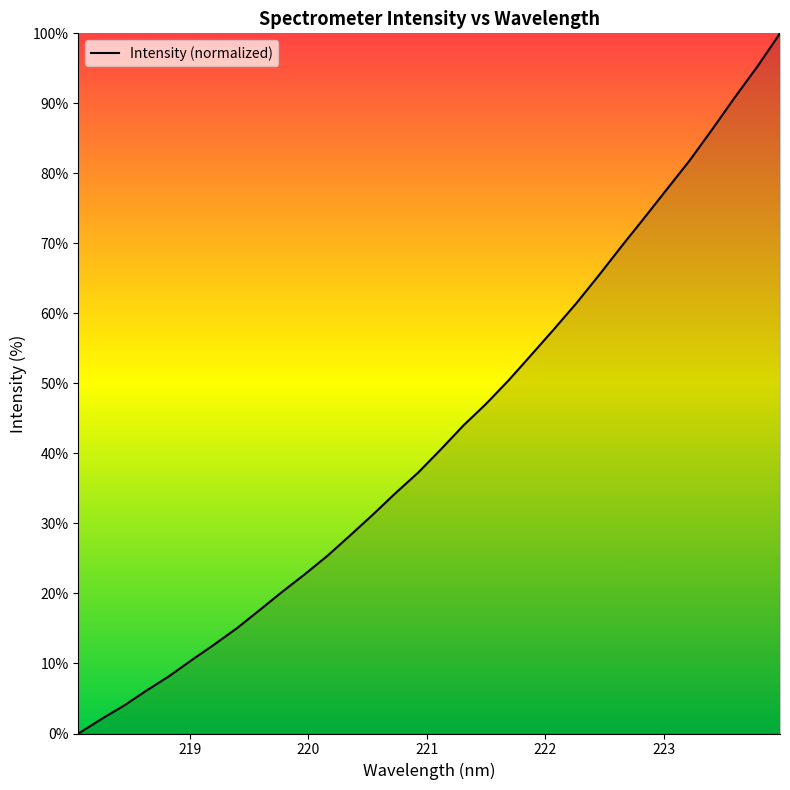

What is the value of the 11th point from the left?

22.8